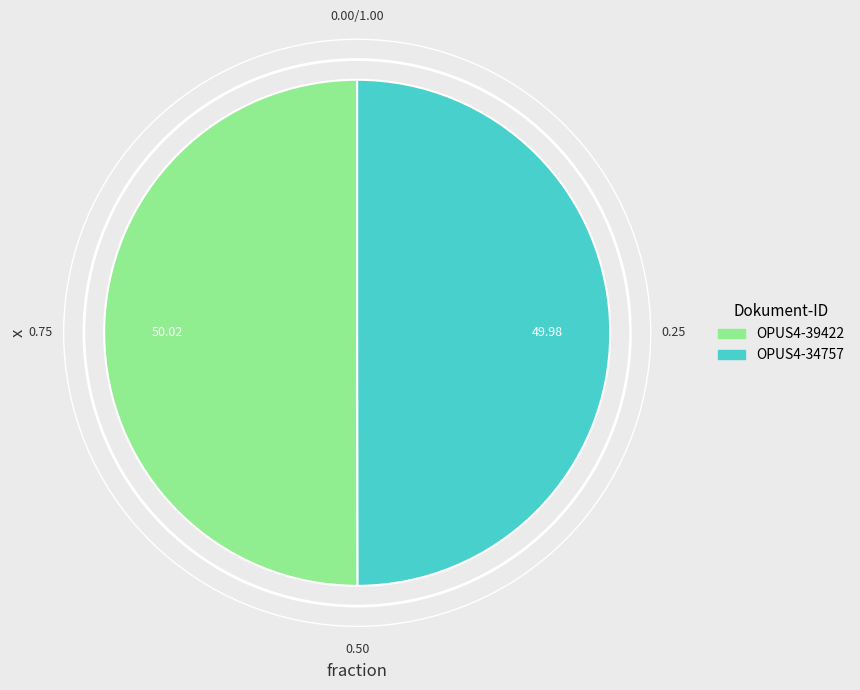

Is the sum of OPUS4-34757 and OPUS4-39422 greater than half?

Yes